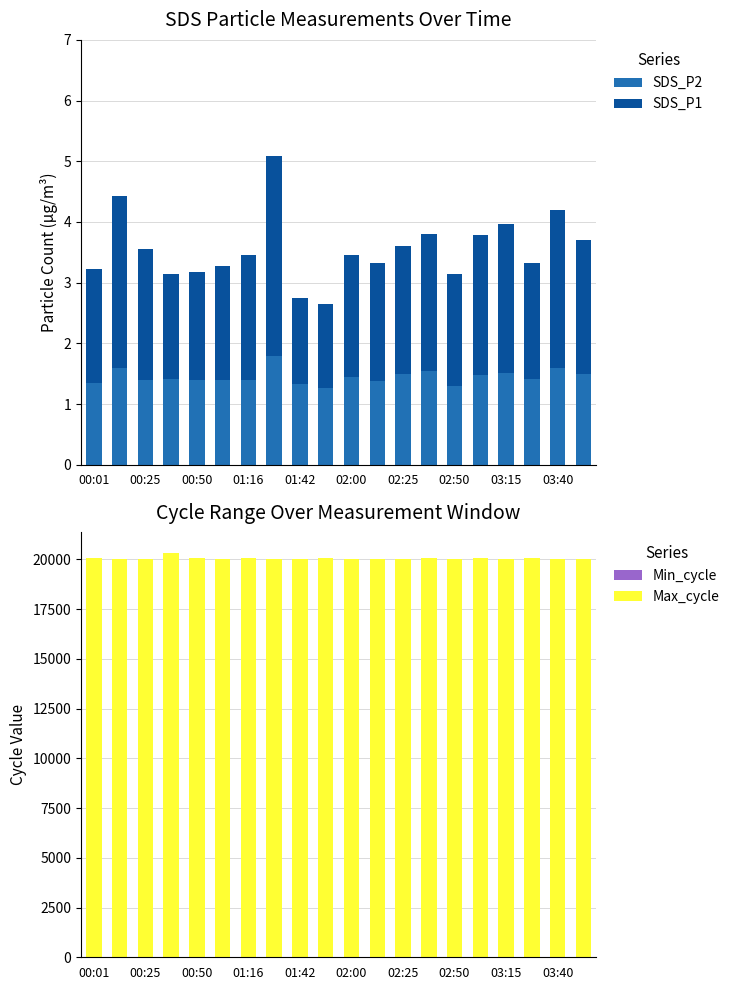

What is the highest value of the SDS_P2 series?

1.8